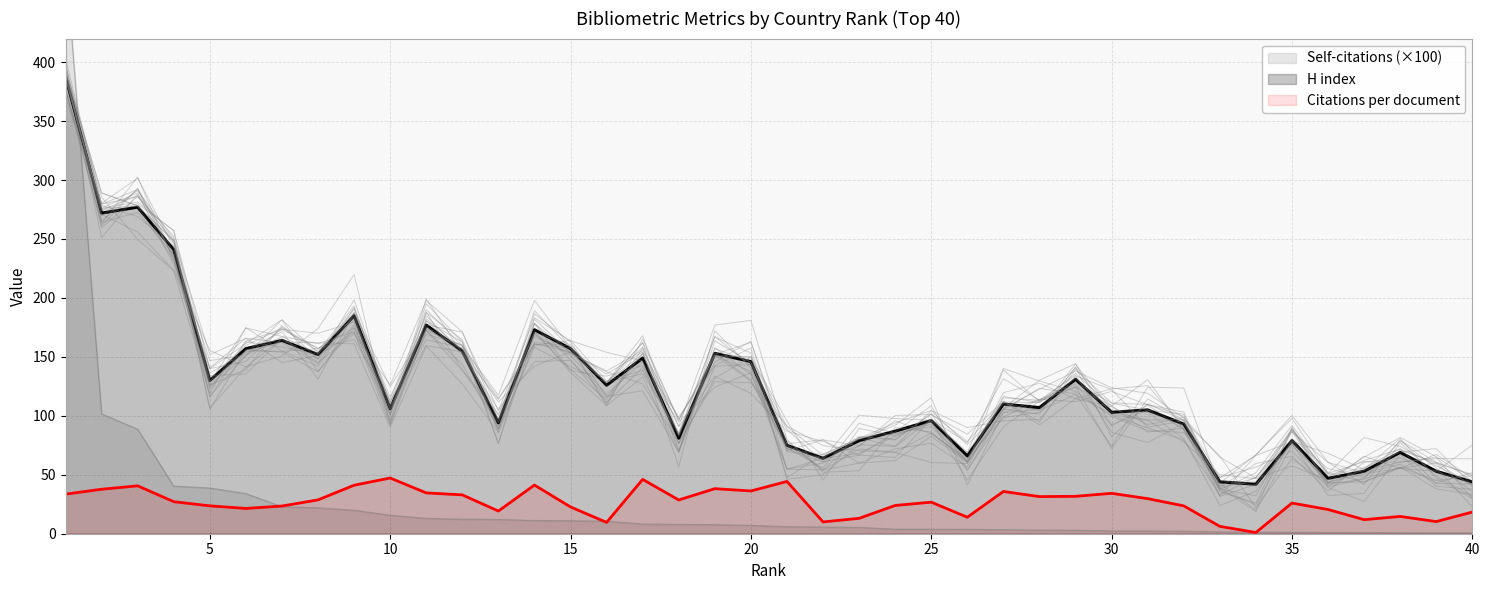

True or false: Citations per document and H index cross at least once.

False